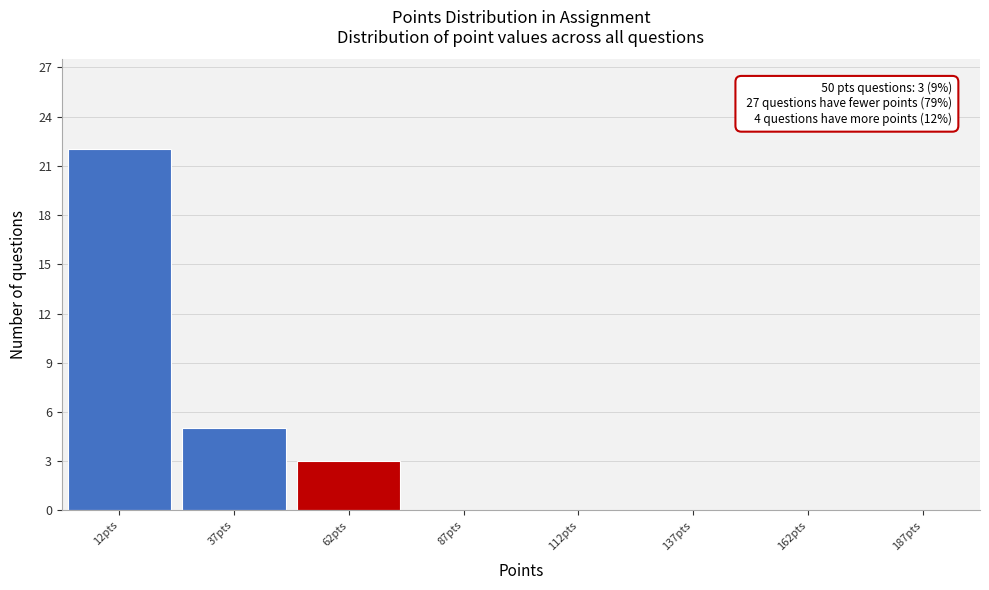

Over which range of the x-axis is the bar tallest?

-0.5 to 24.5